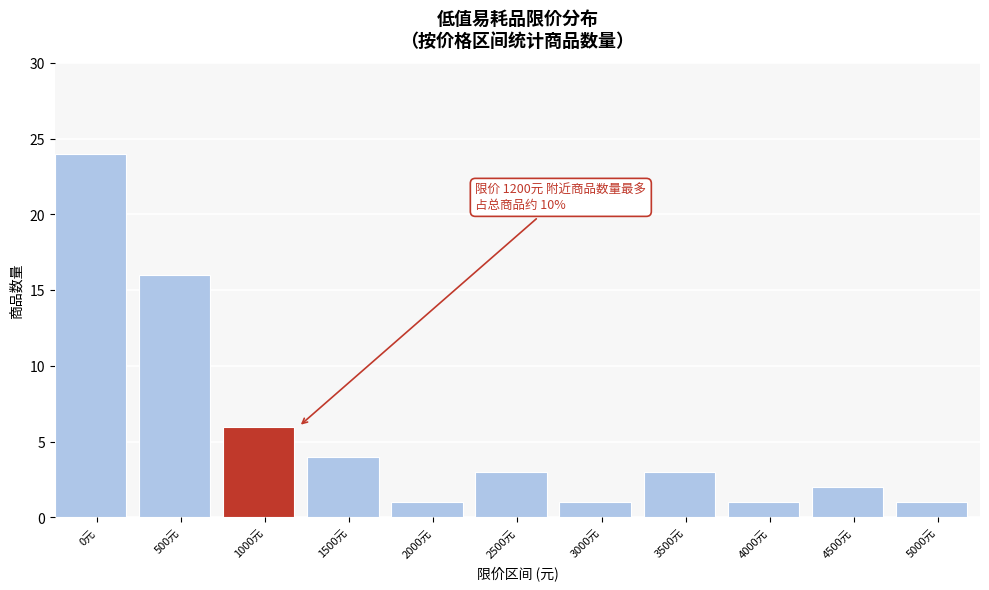

Reading left to right, what are all the values shown in this chart?

0元=24	500元=16	1000元=6	1500元=4	2000元=1	2500元=3	3000元=1	3500元=3	4000元=1	4500元=2	5000元=1